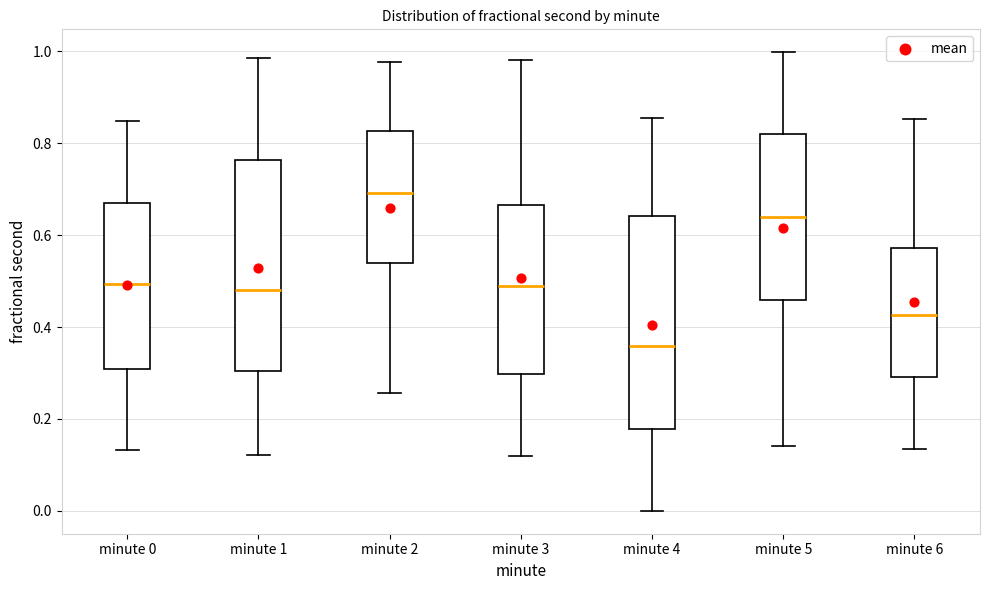

Reading left to right, read every box against the y-axis: the position of its median line, the range the box covers, and the ends of its whiskers. The values are not printed on the chart, so give them approximately, as read against the axis.

minute 0: median 0.50, box 0.30 to 0.68, whiskers 0.14 to 0.84
minute 1: median 0.48, box 0.30 to 0.76, whiskers 0.12 to 0.98
minute 2: median 0.70, box 0.54 to 0.82, whiskers 0.26 to 0.98
minute 3: median 0.48, box 0.30 to 0.66, whiskers 0.12 to 0.98
minute 4: median 0.36, box 0.18 to 0.64, whiskers 0.00 to 0.86
minute 5: median 0.64, box 0.46 to 0.82, whiskers 0.14 to 1.00
minute 6: median 0.42, box 0.30 to 0.58, whiskers 0.14 to 0.86